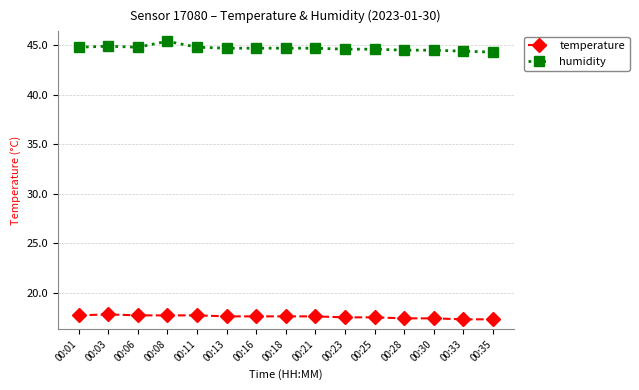

What are all the series names shown in the legend?

temperature, humidity